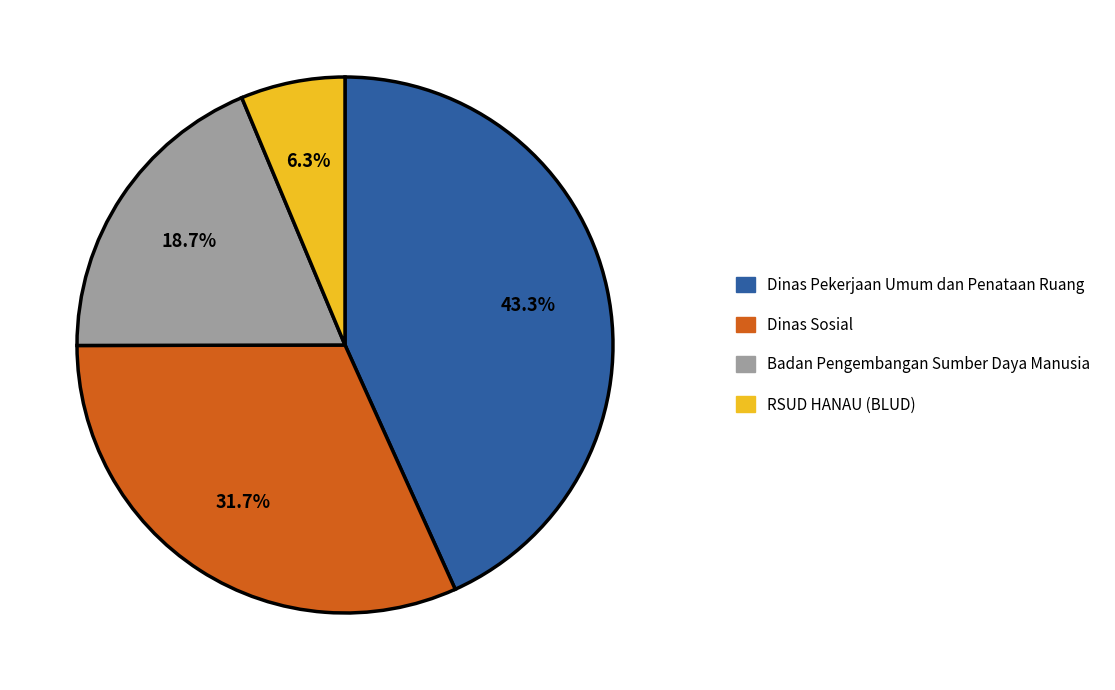

Is Dinas Pekerjaan Umum dan Penataan Ruang the majority of the pie?

No